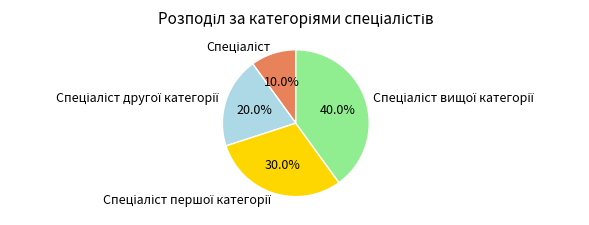

Is there any slice that represents more than half of the pie?

No